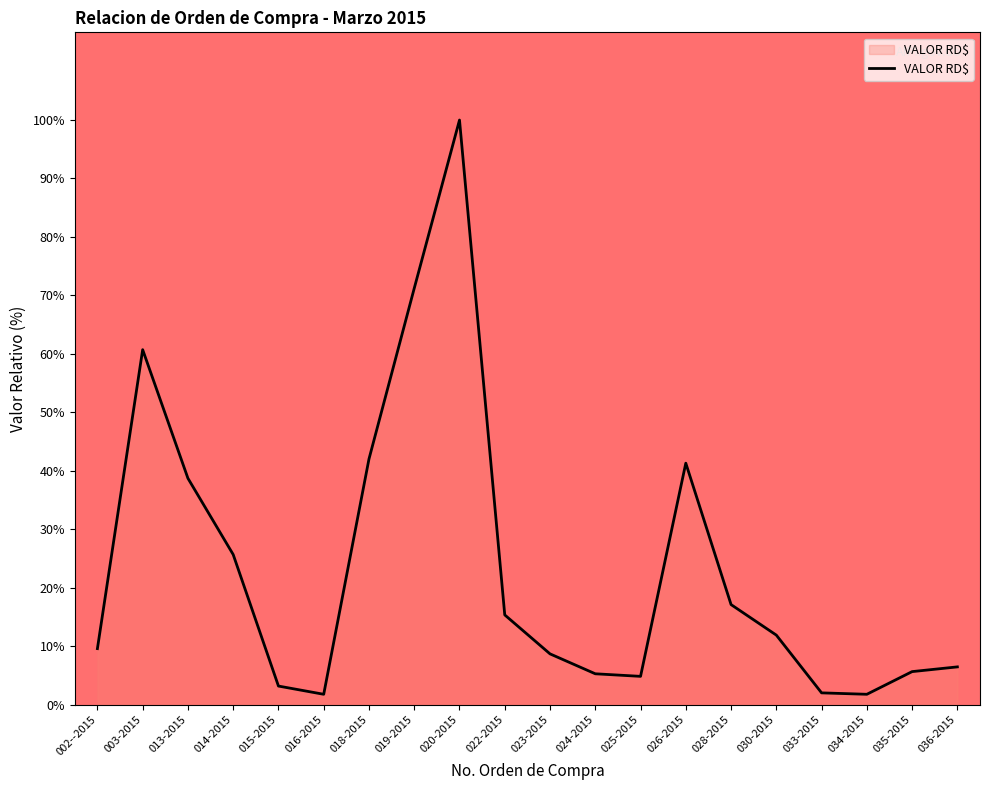

What is the difference between the values at 024-2015 and 034-2015?

3.5